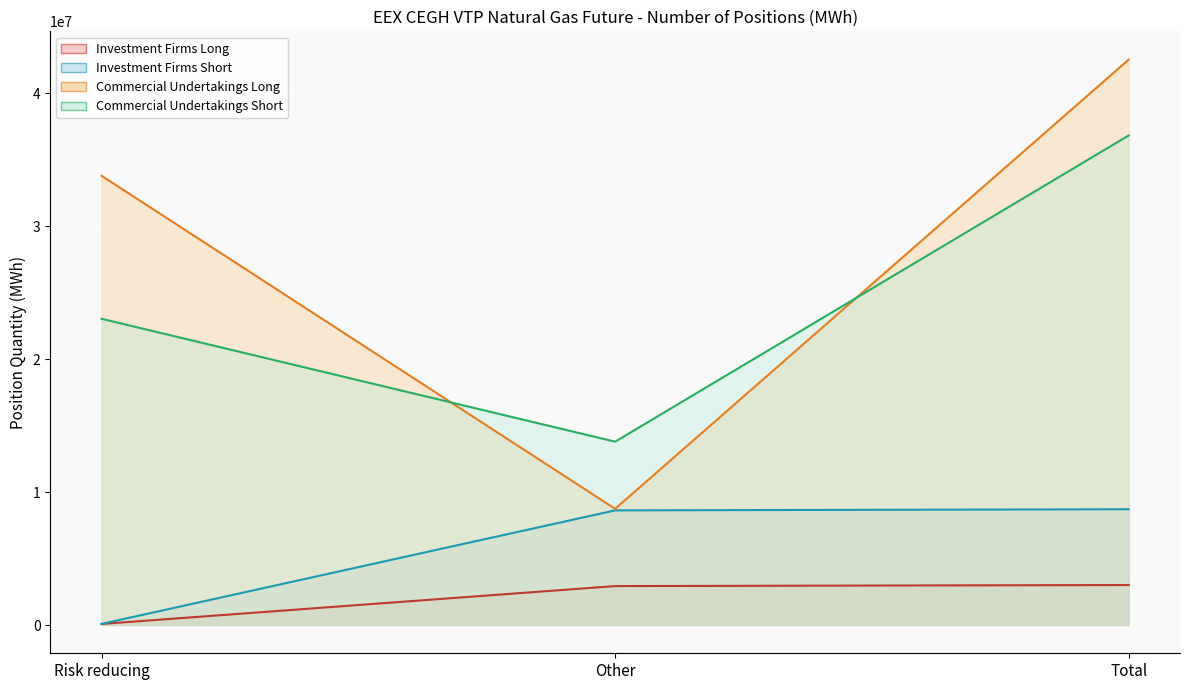

What is the spread (max minus min) of values at Risk reducing?

33704183